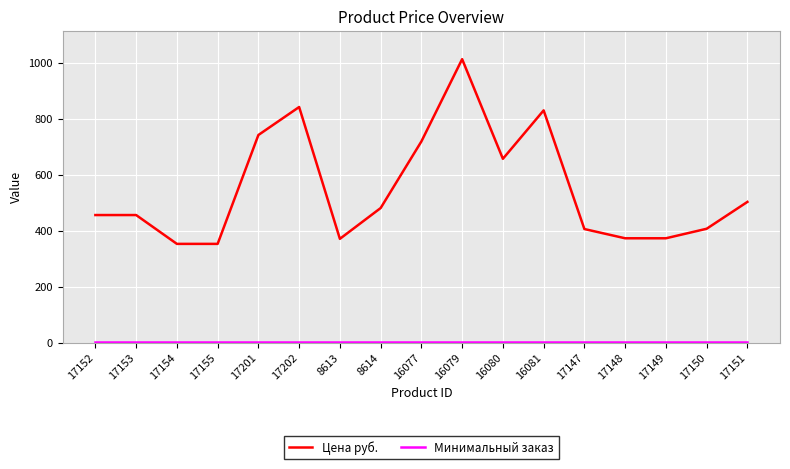

What is the lowest value of the Цена руб. series?

353